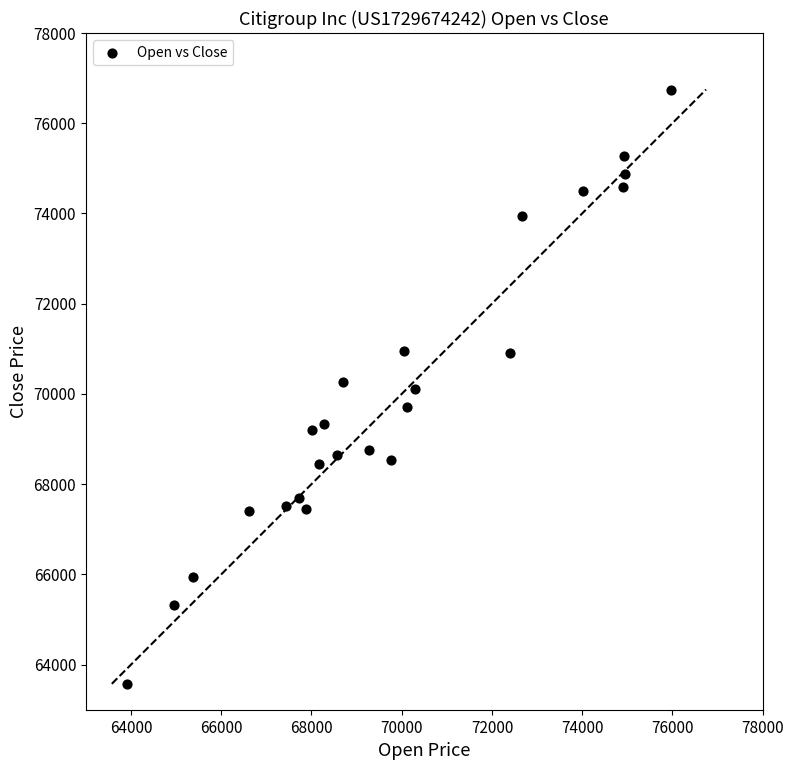

What is the range of X values (max minus min)?

12051